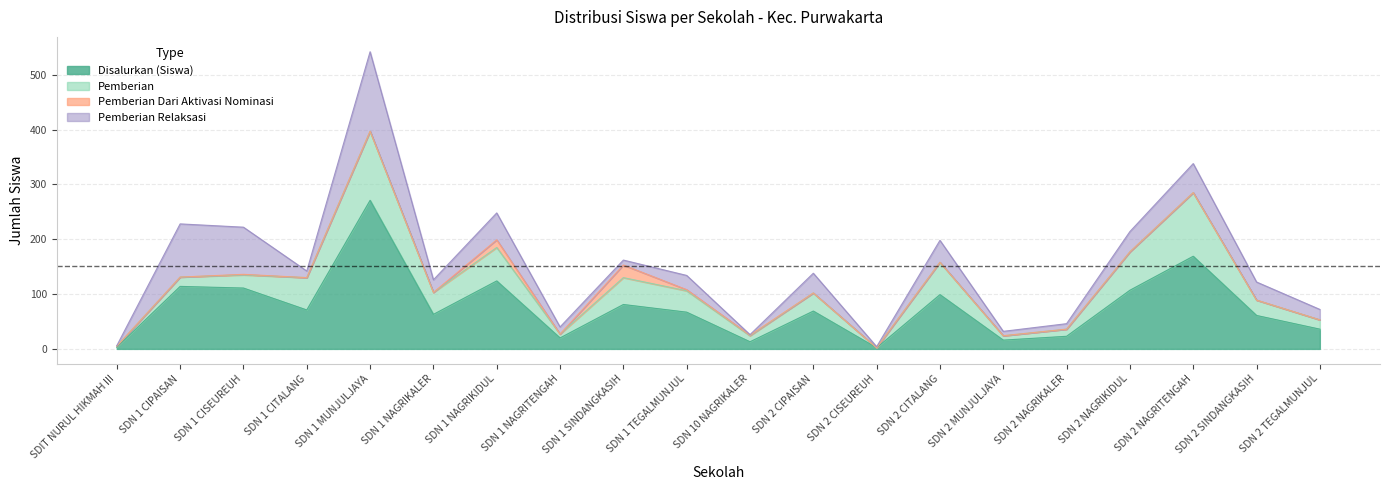

What position from the left is SDN 1 SINDANGKASIH?

9